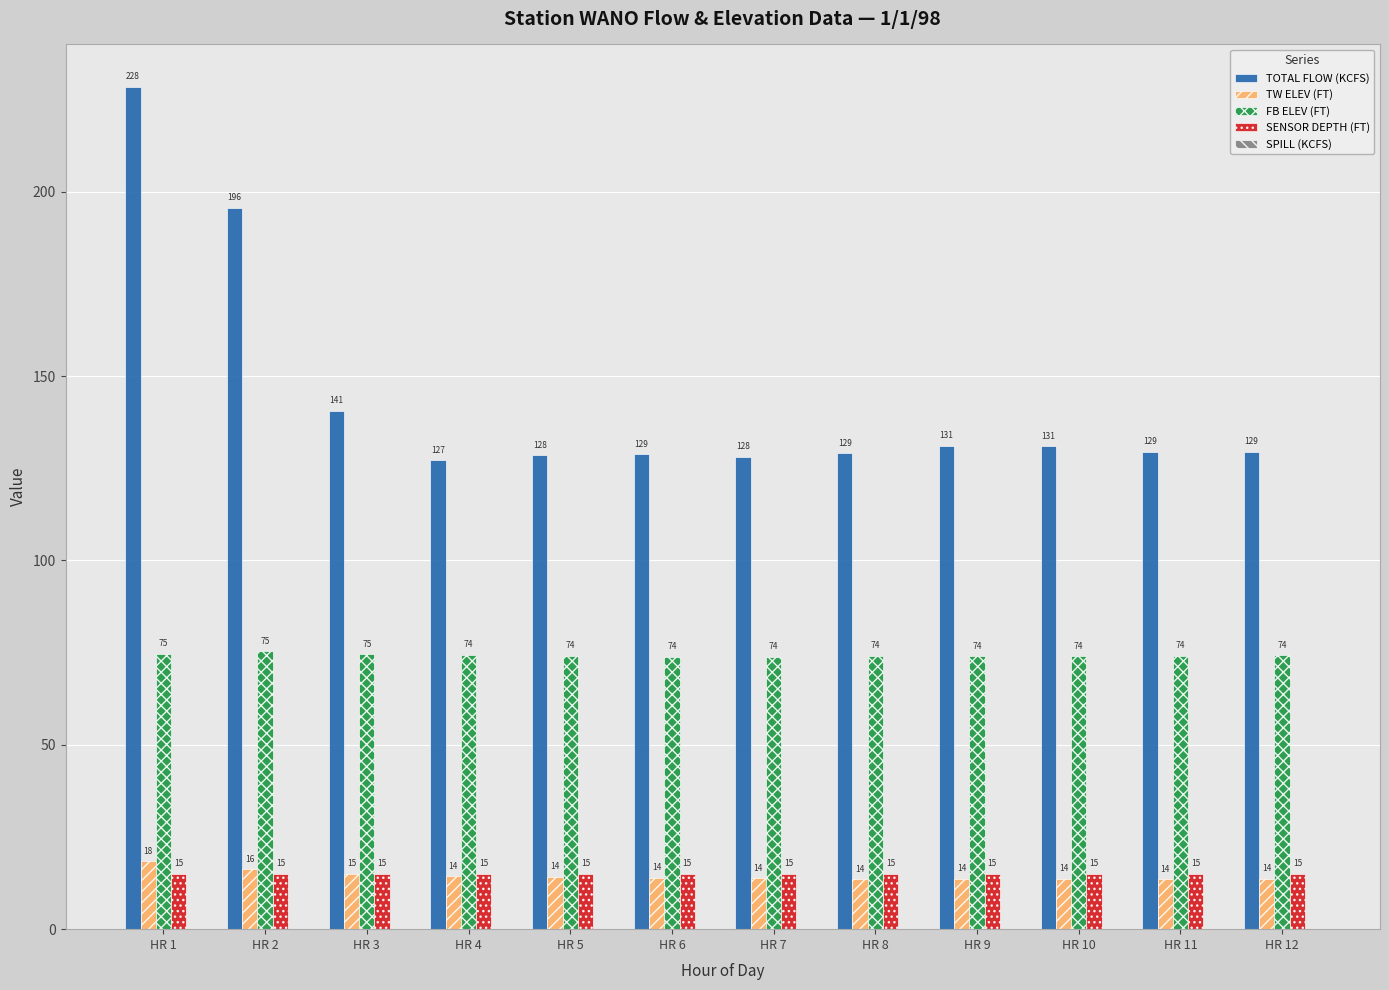

Which series has the widest spread of values?

TOTAL FLOW (KCFS)